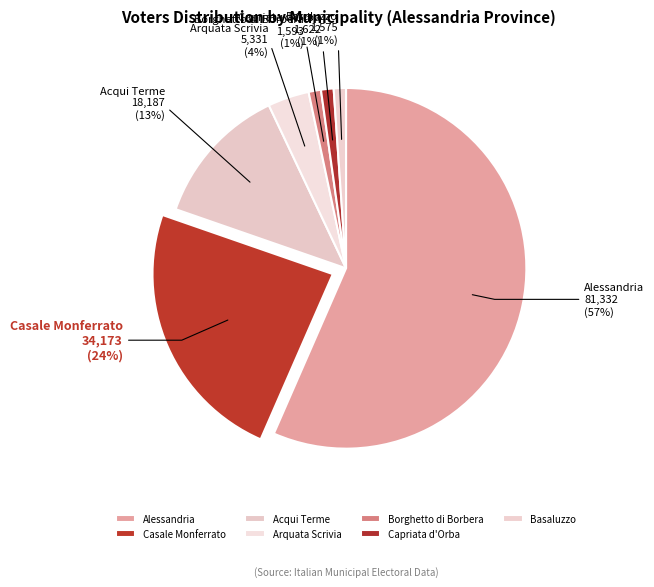

The Casale Monferrato slice represents 32% of the pie. True or false?

False